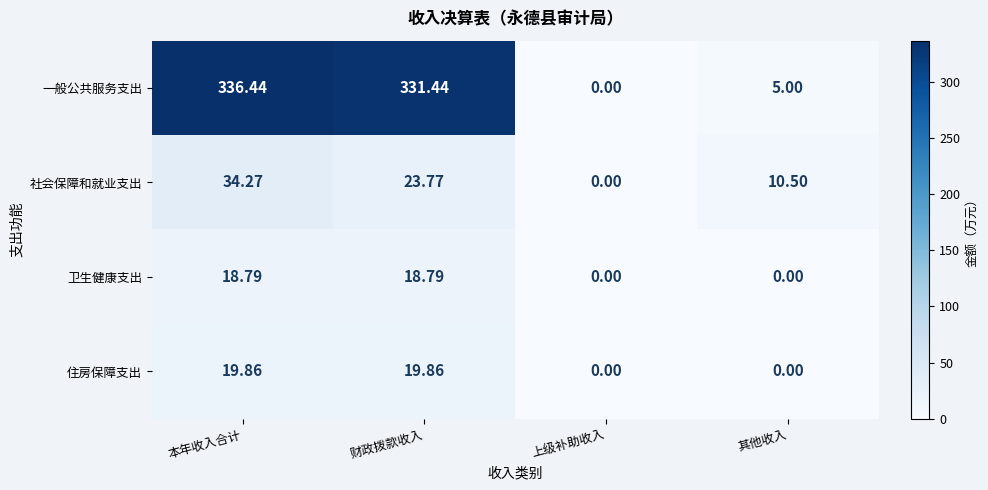

Rank the series by their maximum value, from highest to lowest.

一般公共服务支出, 社会保障和就业支出, 住房保障支出, 卫生健康支出